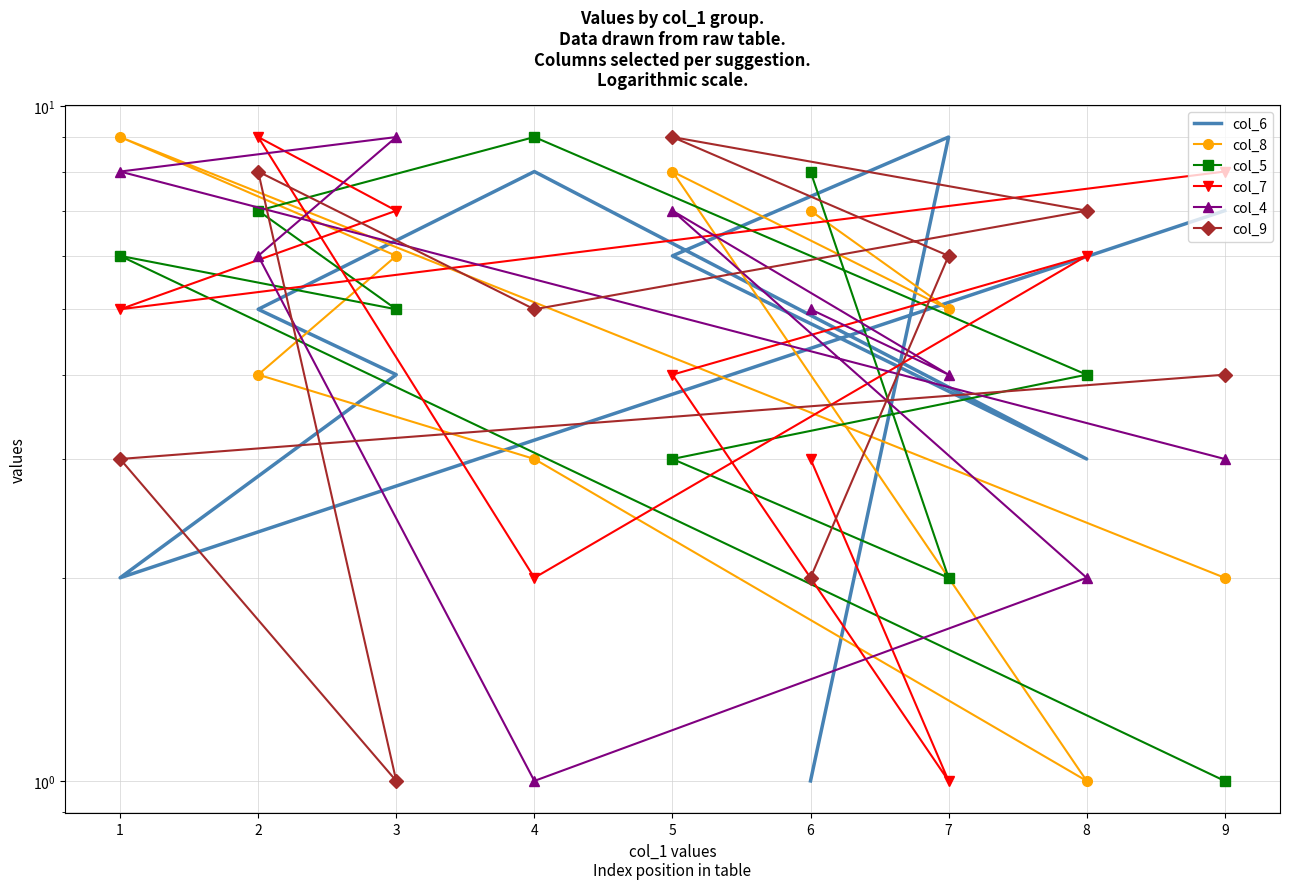

At which category is the sum across all series the highest?

2